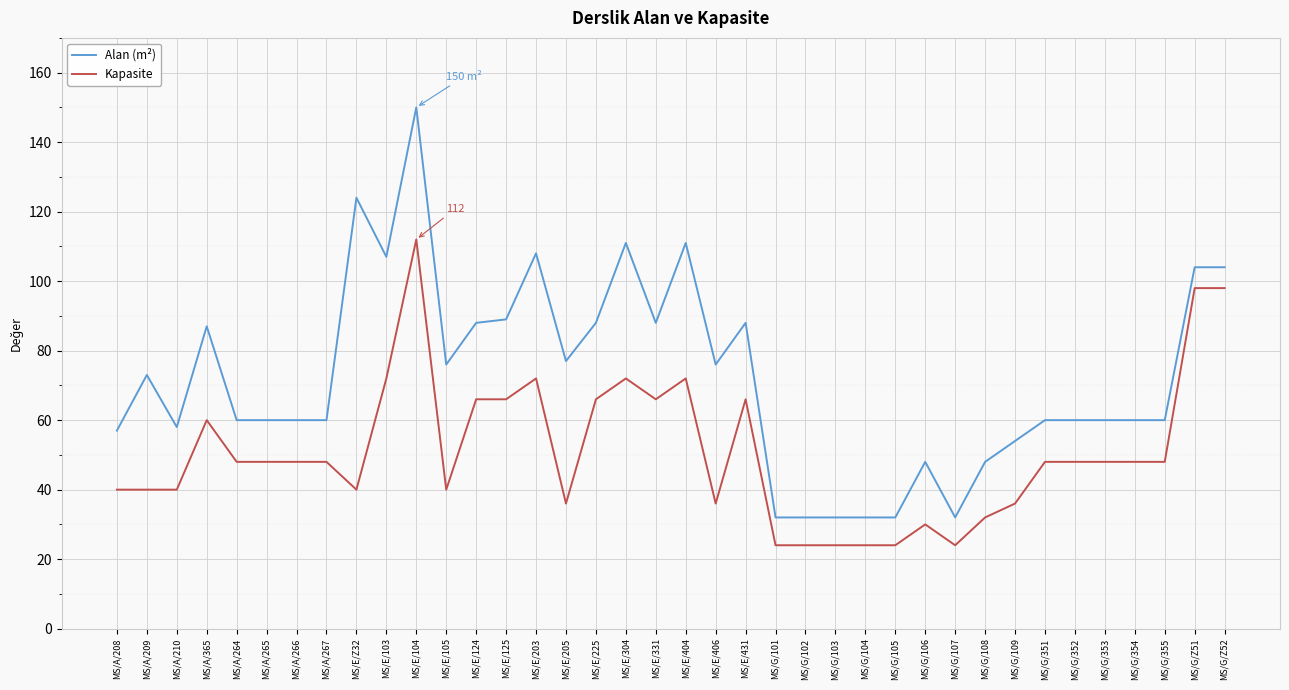

At which label does Alan (m²) reach its peak?

MS/E/104